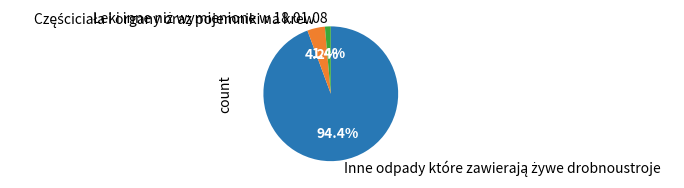

Is there any slice that represents more than half of the pie?

Yes